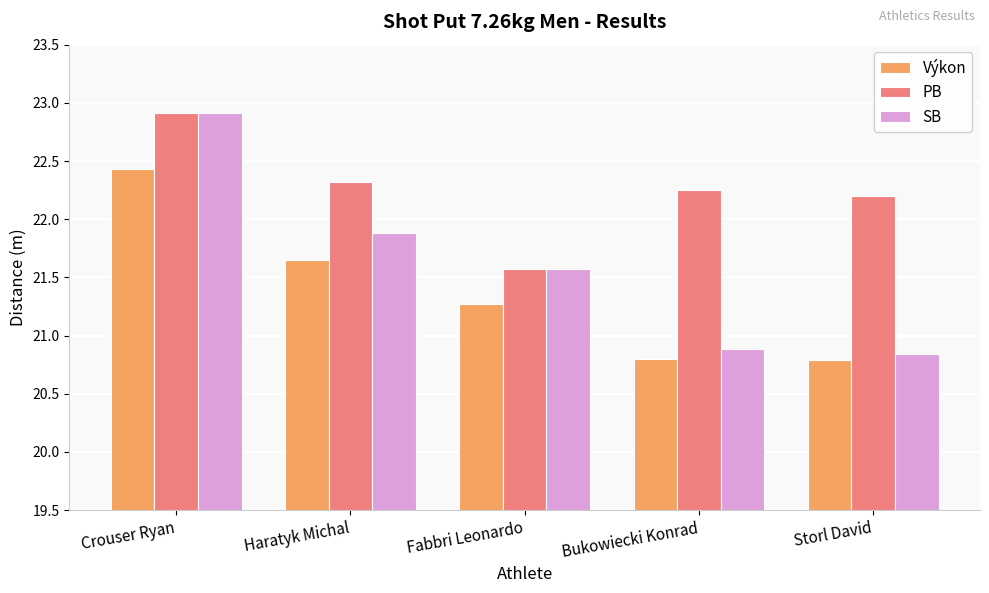

Is it true that Výkon equals 20.8 at Storl David?

True